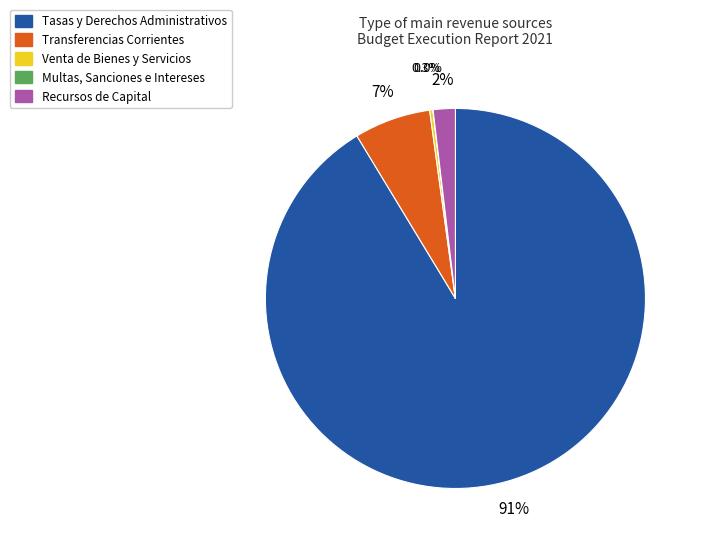

Does any single category account for the majority?

Yes